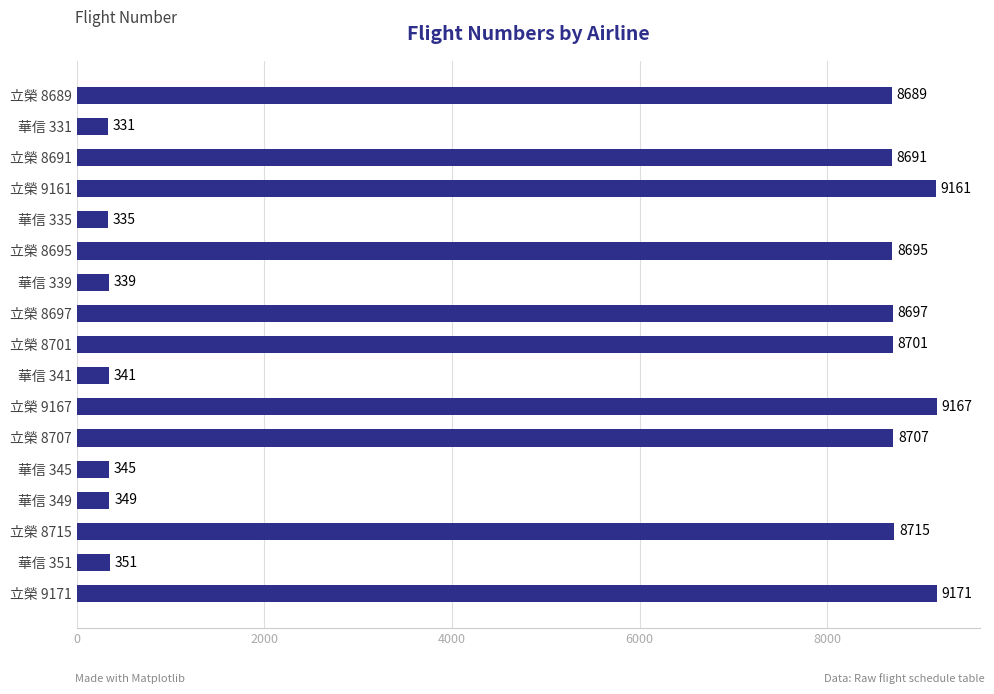

Is it true that the value at 立榮 8695 is 8695?

True